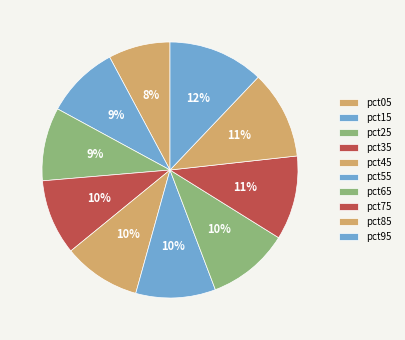

How many segments does this pie chart have?

10